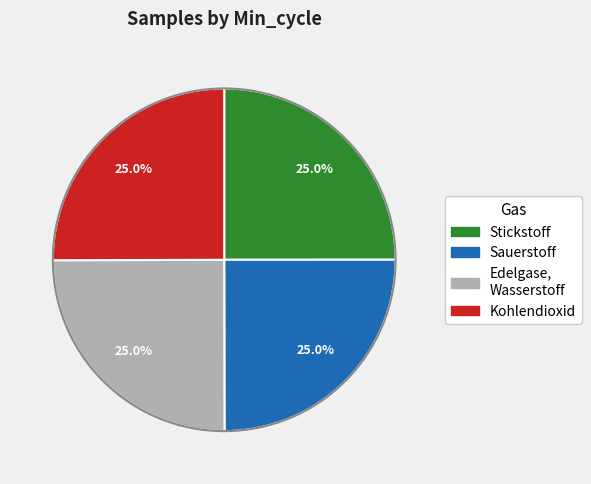

Does any single category account for the majority?

No